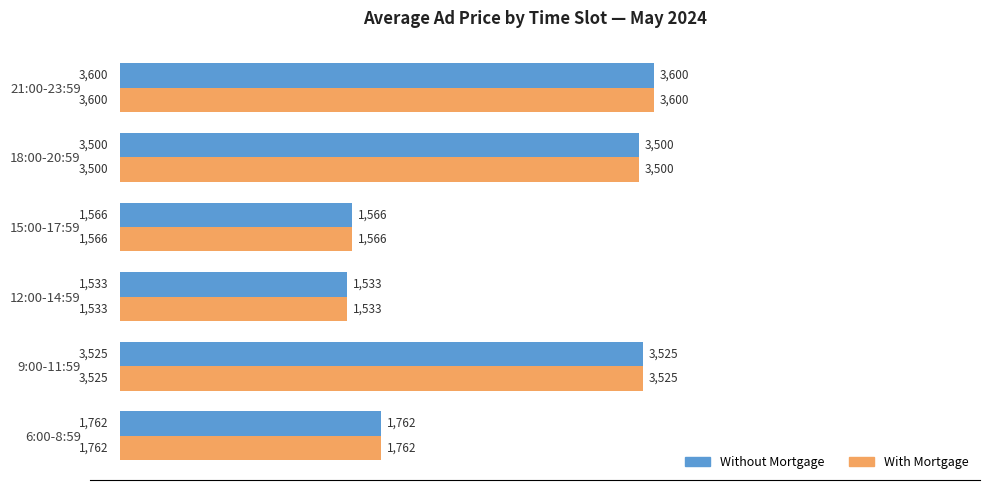

The Without Mortgage series shows 1762 at 6:00-8:59. True or false?

True